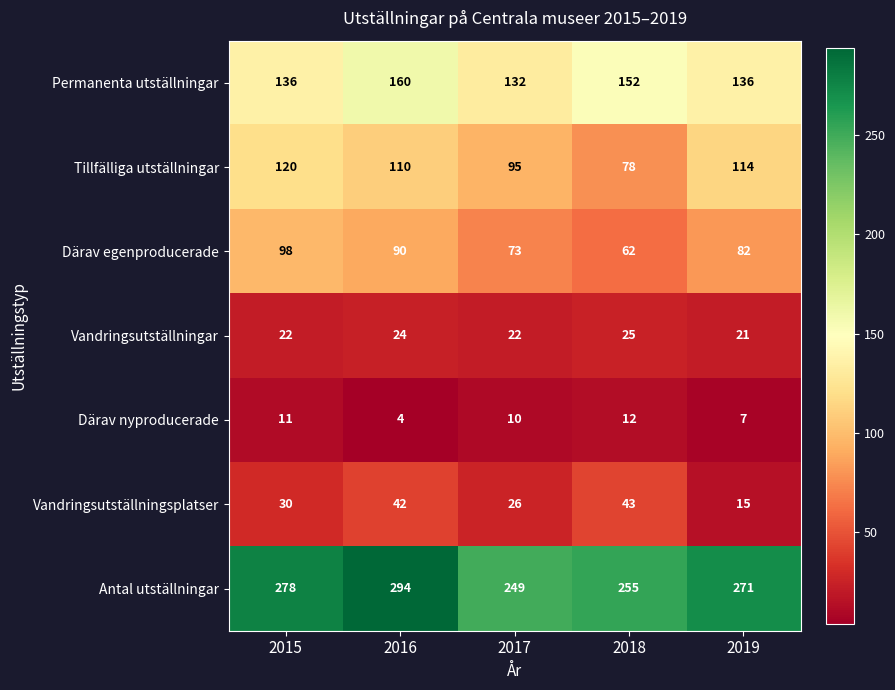

Where does the Antal utställningar series first go above 271?

2015